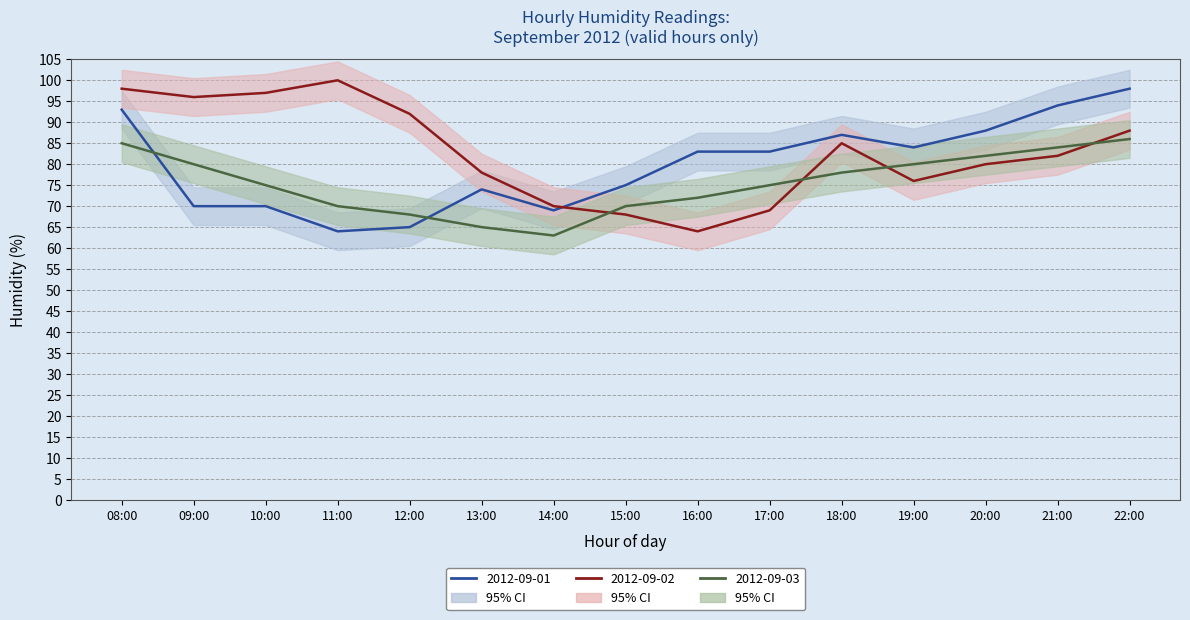

What is the label of the 2nd point from the left?

09:00